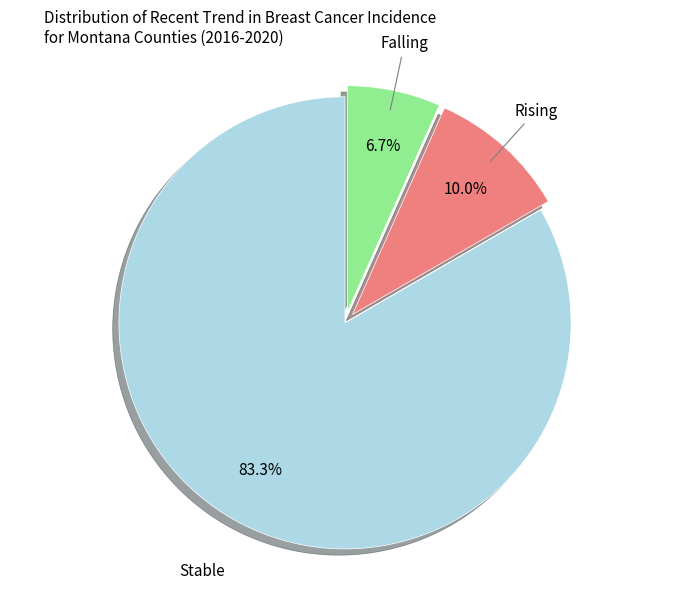

Is there a majority slice in this chart?

Yes